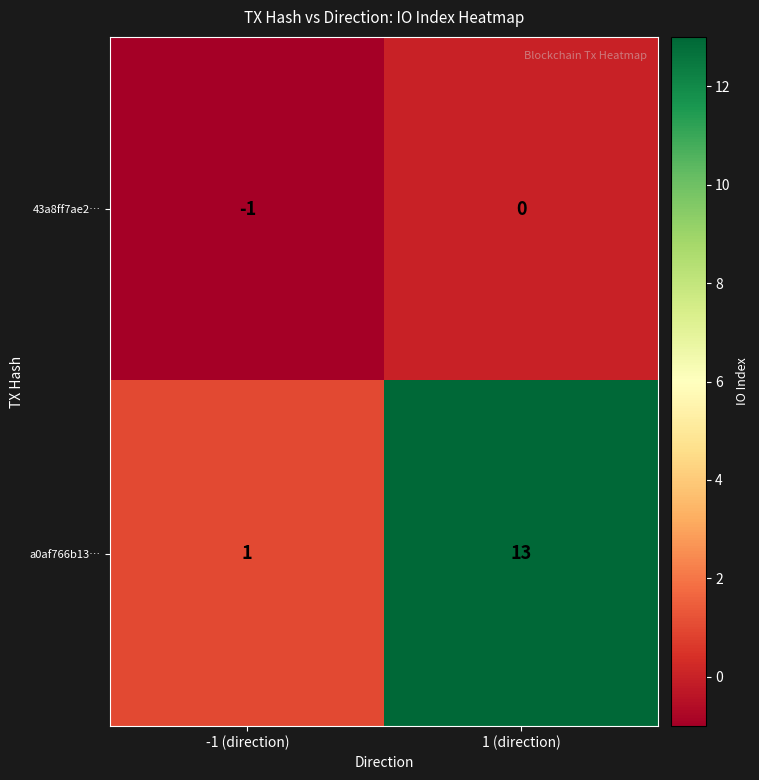

The 43a8ff7ae2… series shows 1 at 1 (direction). True or false?

False